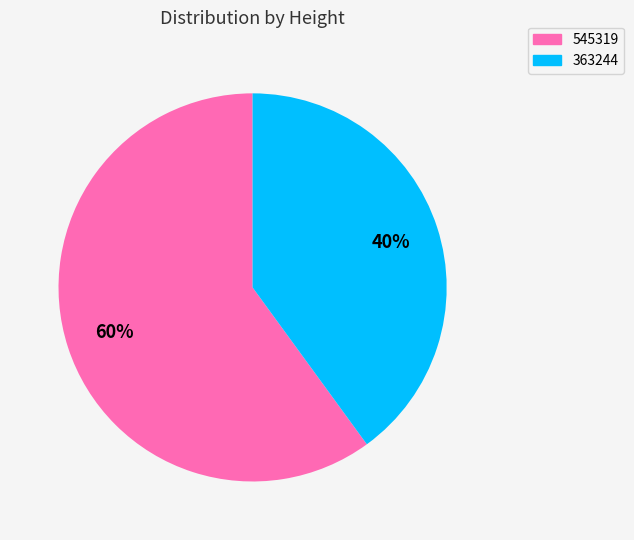

Is 363244 the majority of the pie?

No